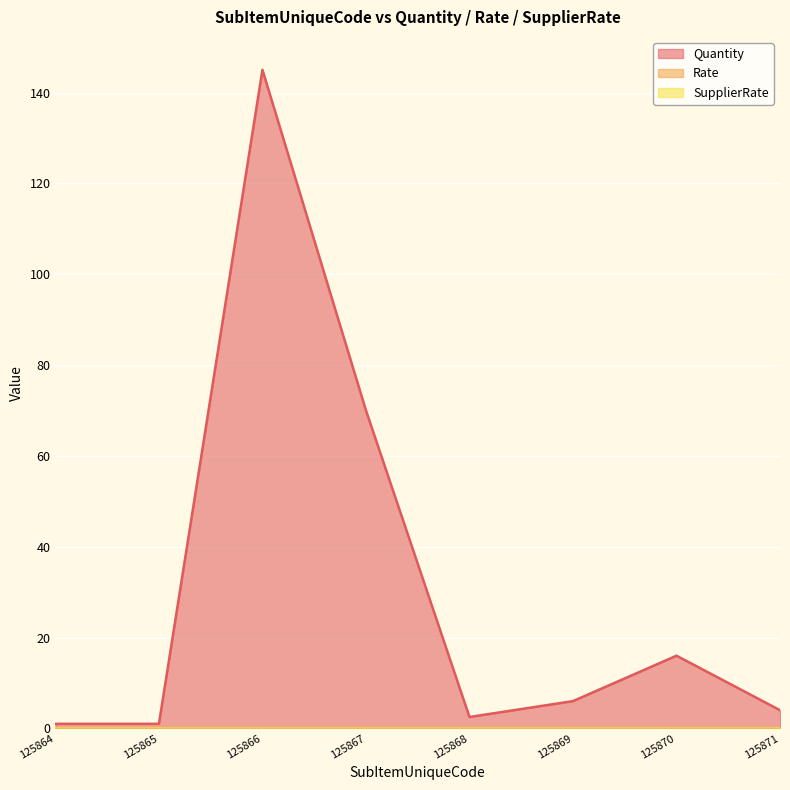

At which category is the sum across all series the highest?

125866